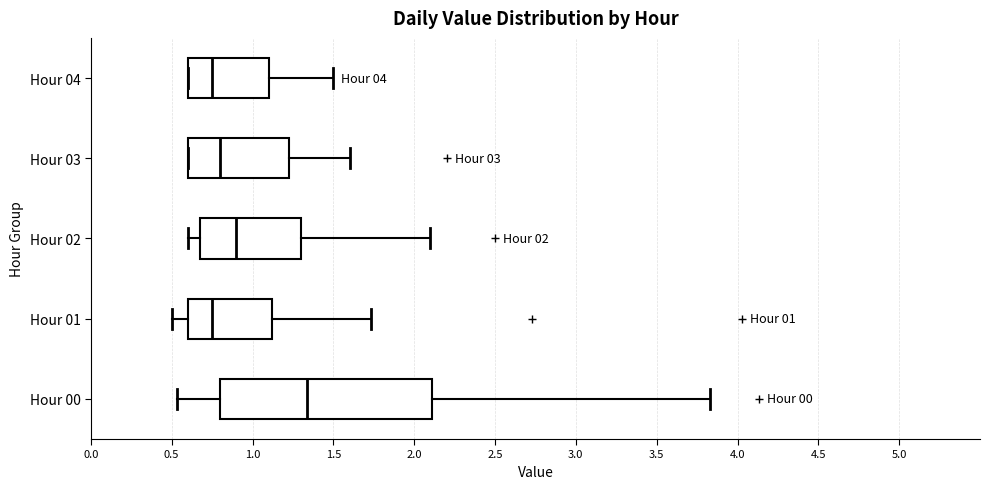

Which box is the widest, from its left edge to its right edge?

Hour 00